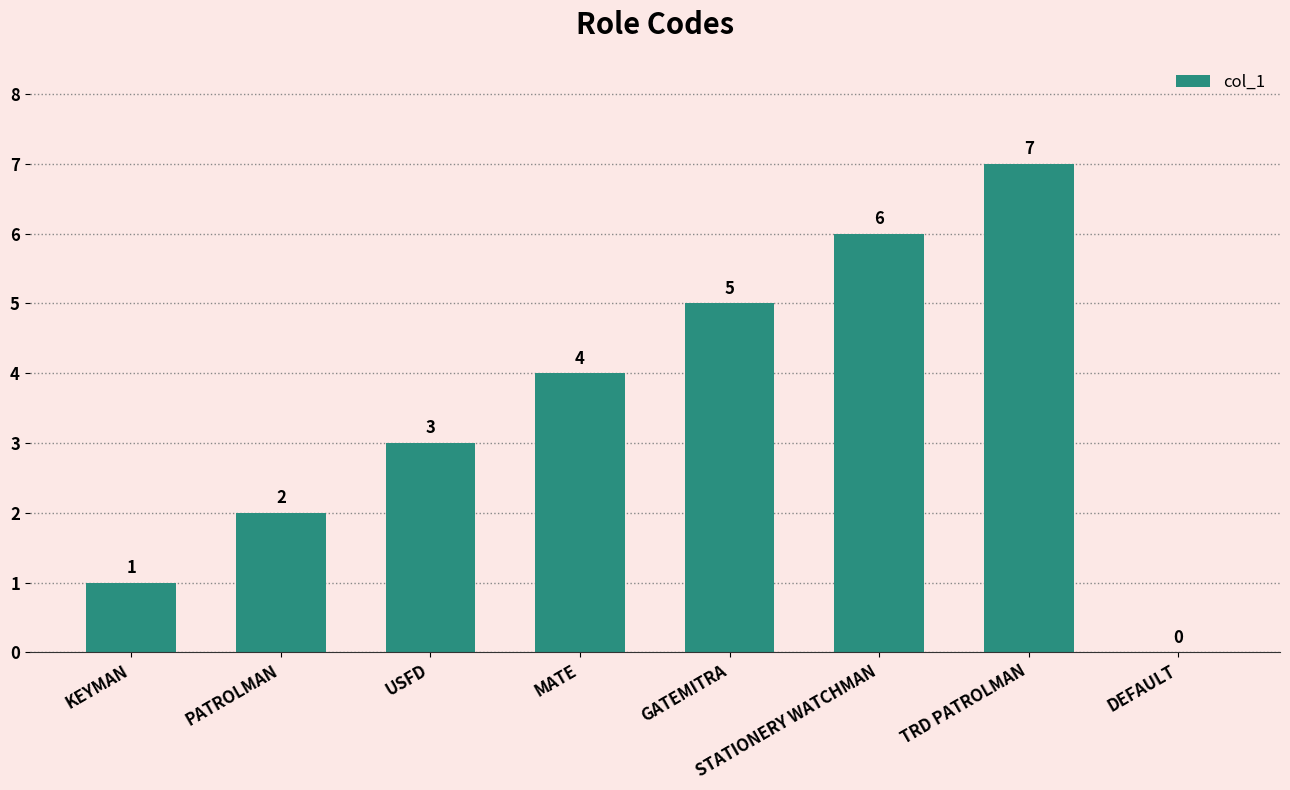

True or false: the data shows 5 at GATEMITRA.

True